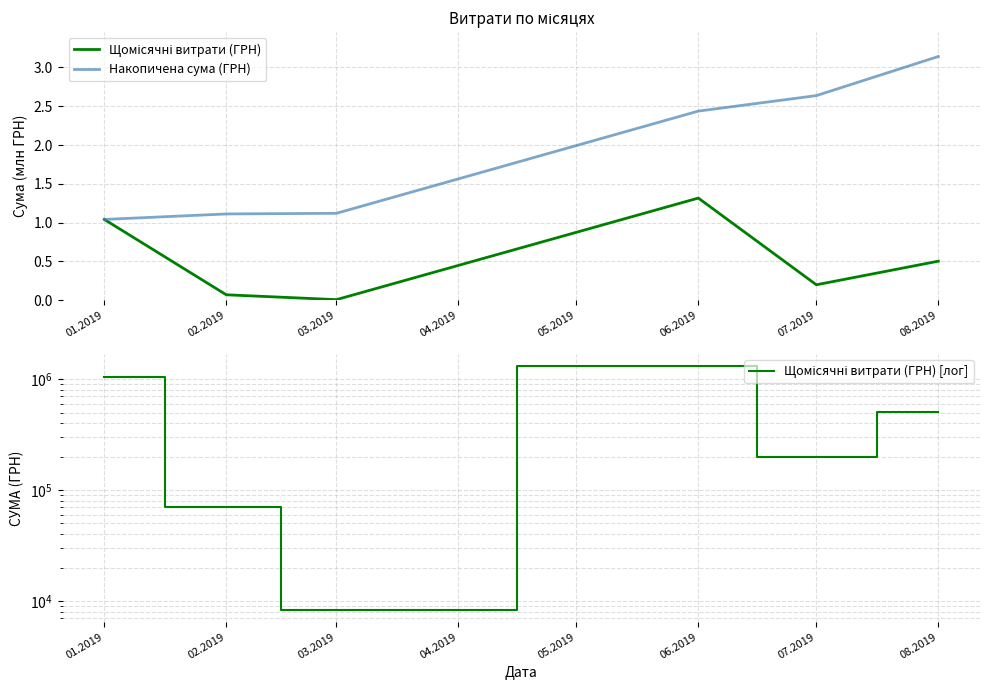

What is the sum of all Щомісячні витрати (ГРН) [лог] values?

3141154.0